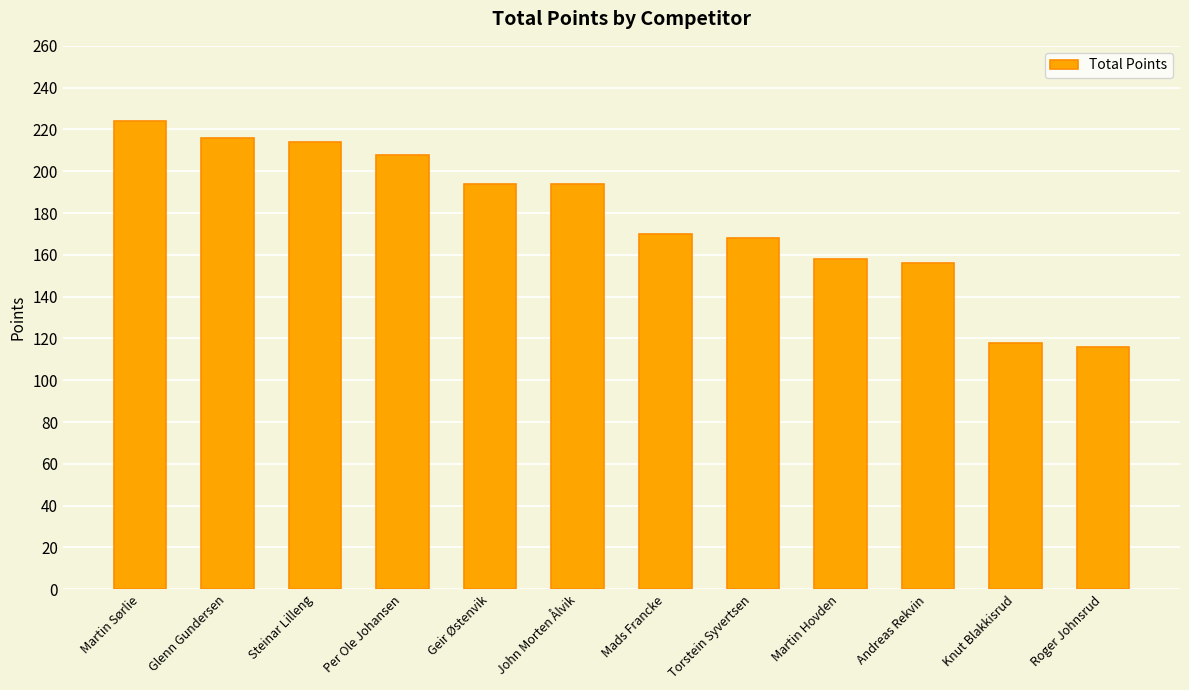

Reading left to right, extract all data points from this chart.

224	216	214	208	194	194	170	168	158	156	118	116